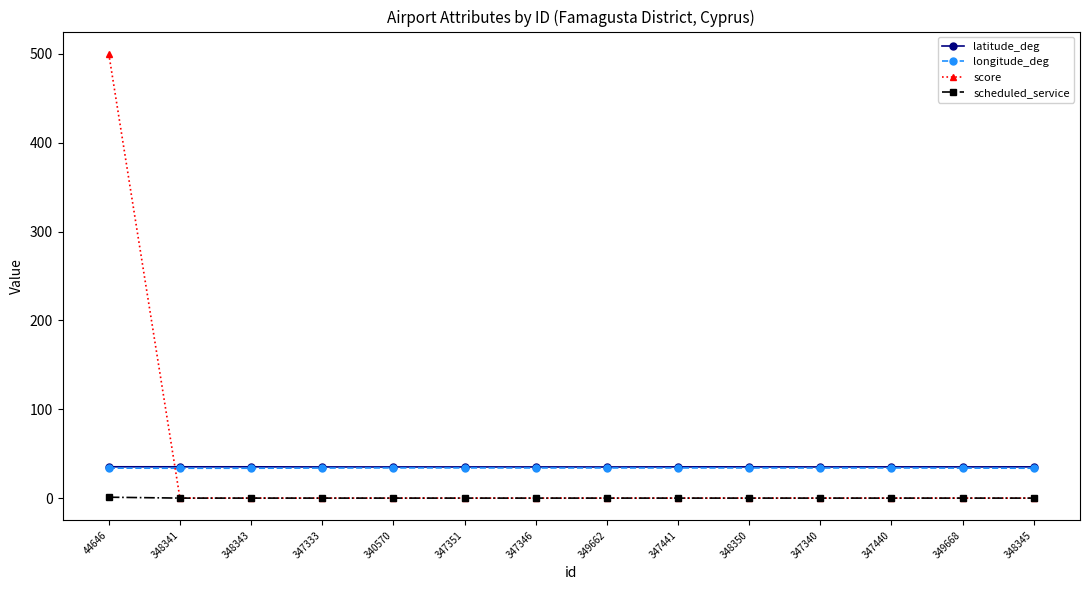

What is the value of the longitude_deg point at the 3rd from the left?

33.6